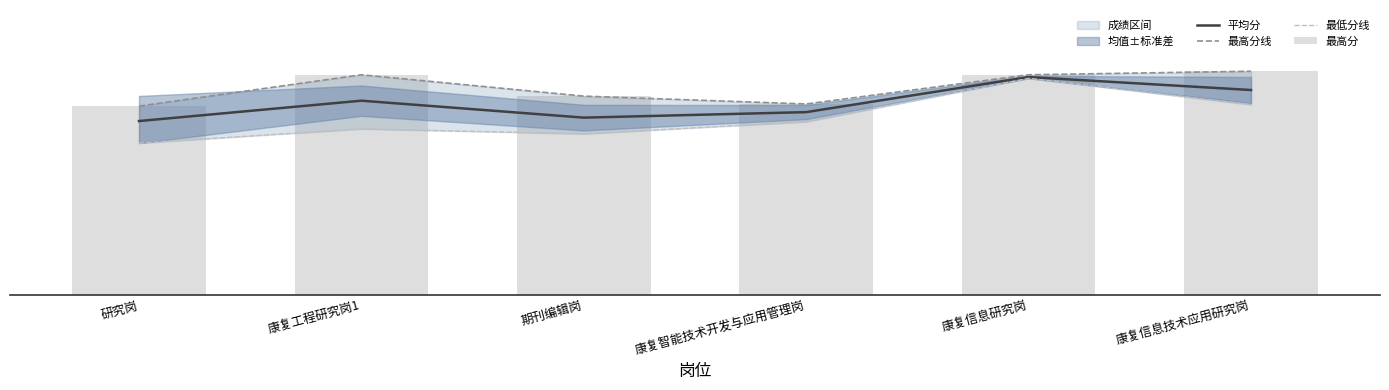

The value of 最低分线 at 期刊编辑岗 is 56.5. True or false?

True